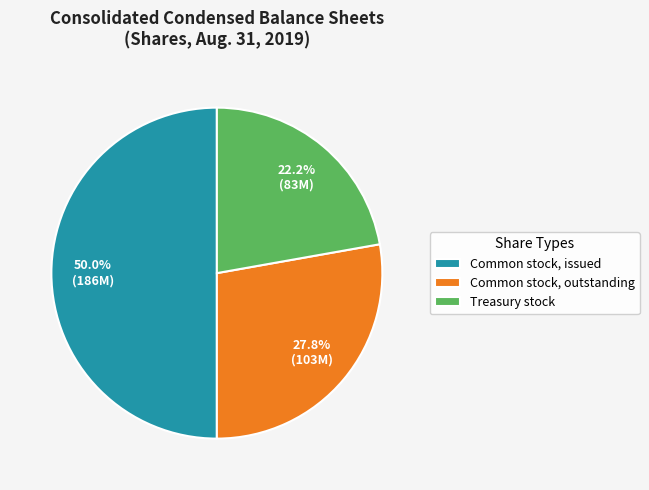

Rank the categories by value from highest to lowest.

Common stock, issued, Common stock, outstanding, Treasury stock